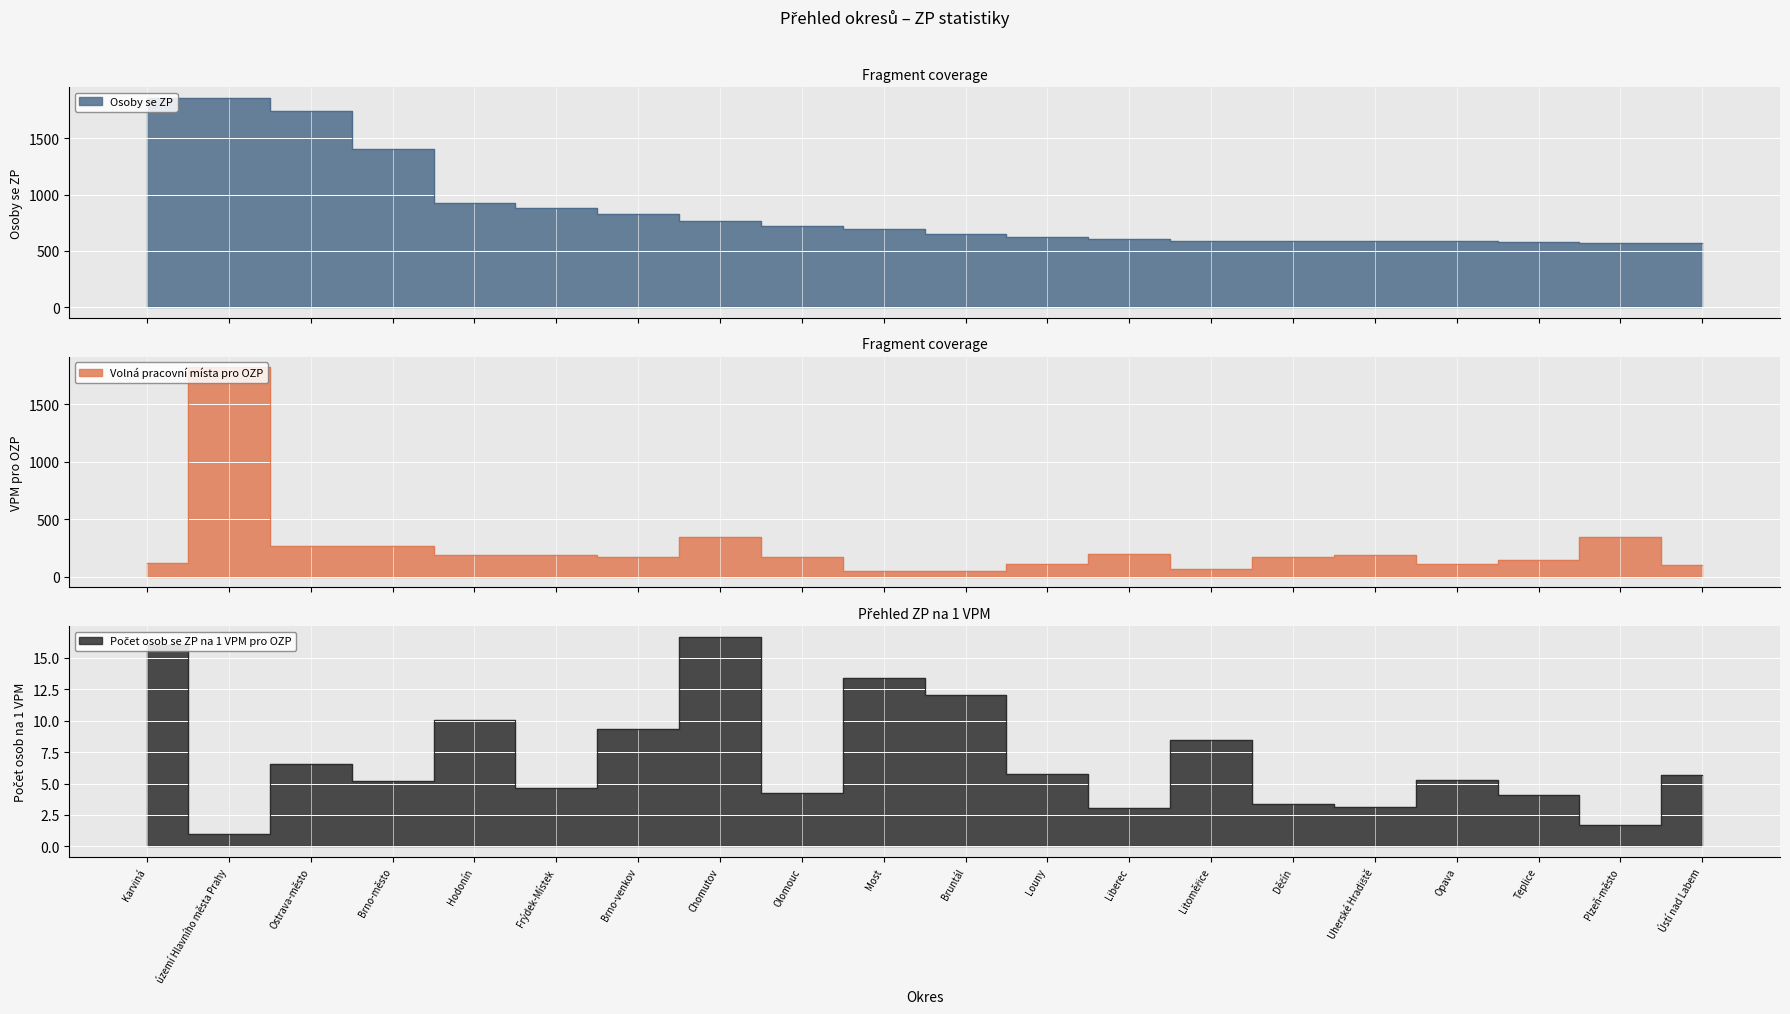

What is the difference between the maximum and second lowest values in the Volná pracovní místa pro OZP series?

1768.0